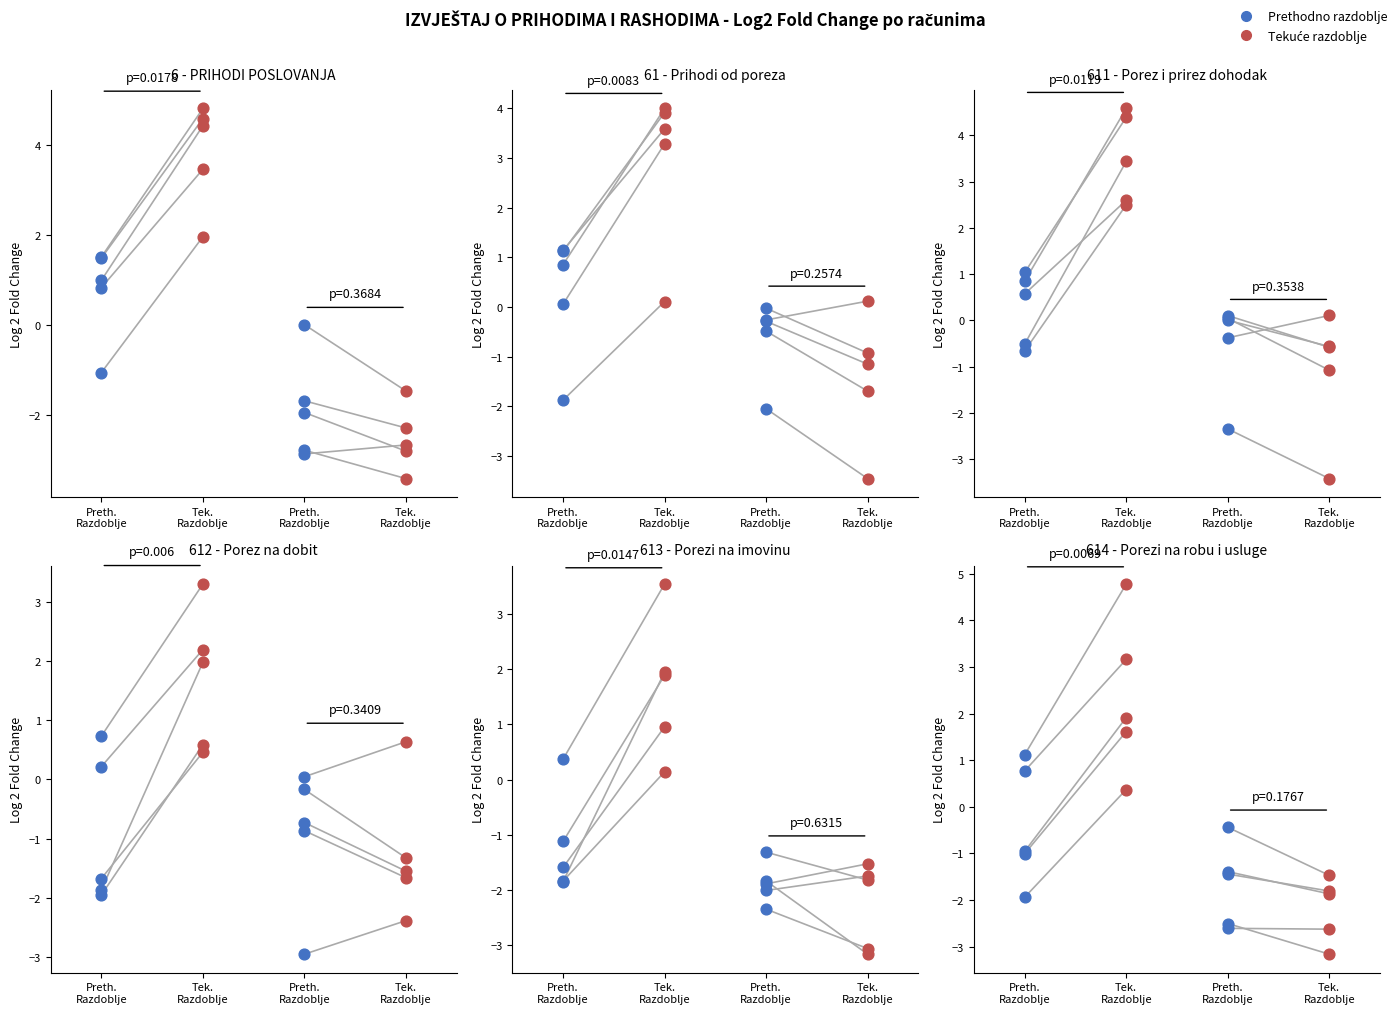

Which series has the largest total across all categories?

Tekuće razdoblje